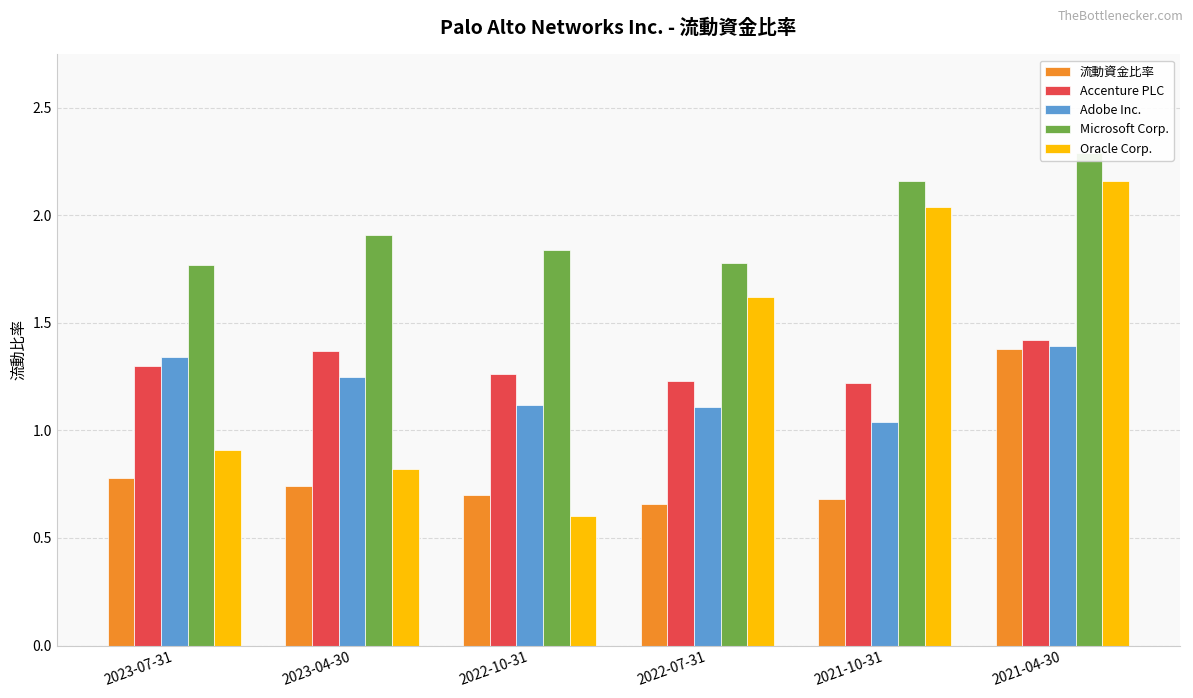

What value does the Microsoft Corp. series have at 2022-10-31?

1.8